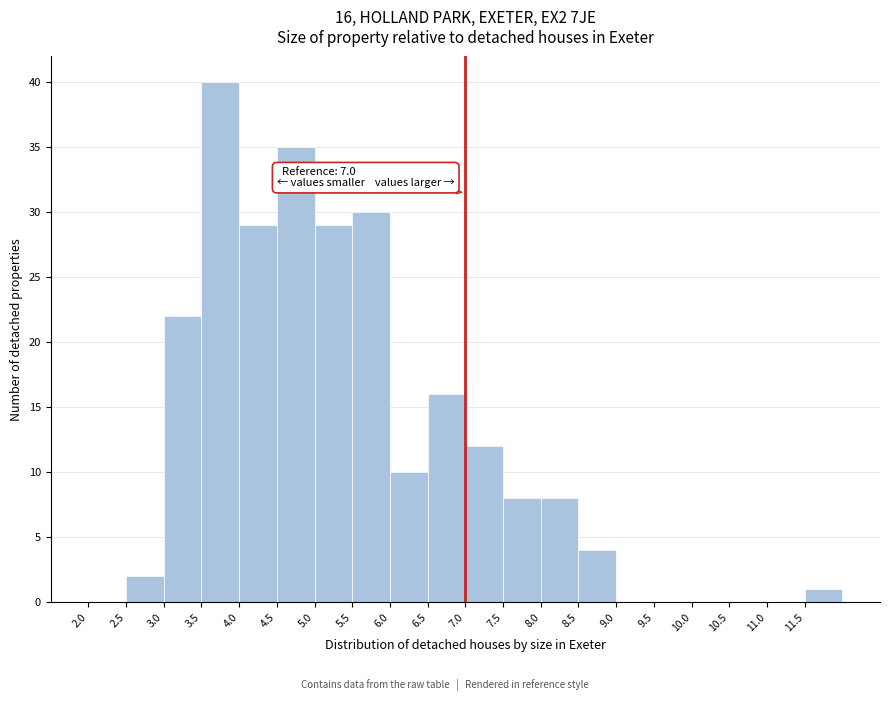

Over which range of the x-axis is the bar tallest?

3.5 to 4.0